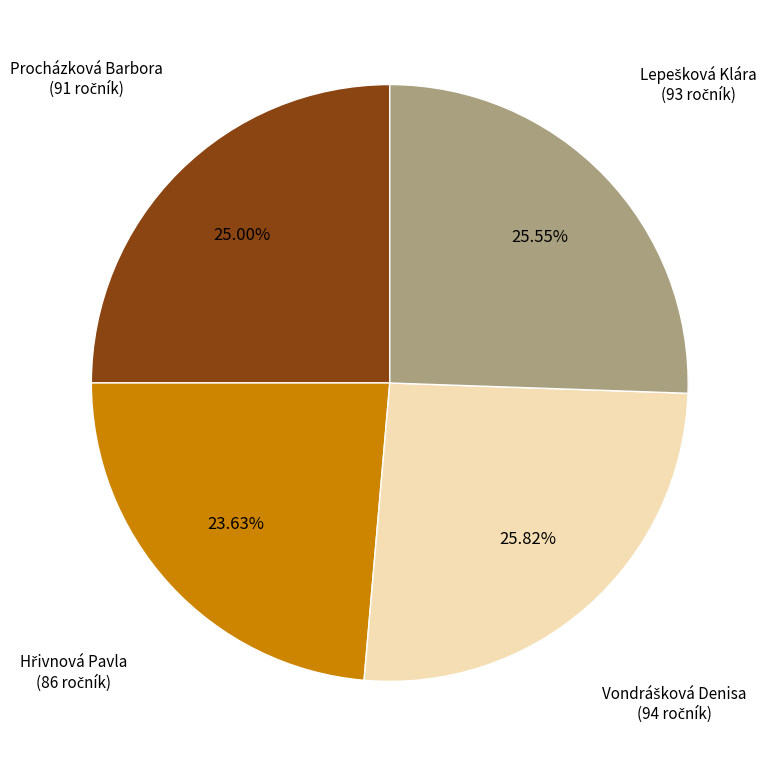

Is there any slice that represents more than half of the pie?

No